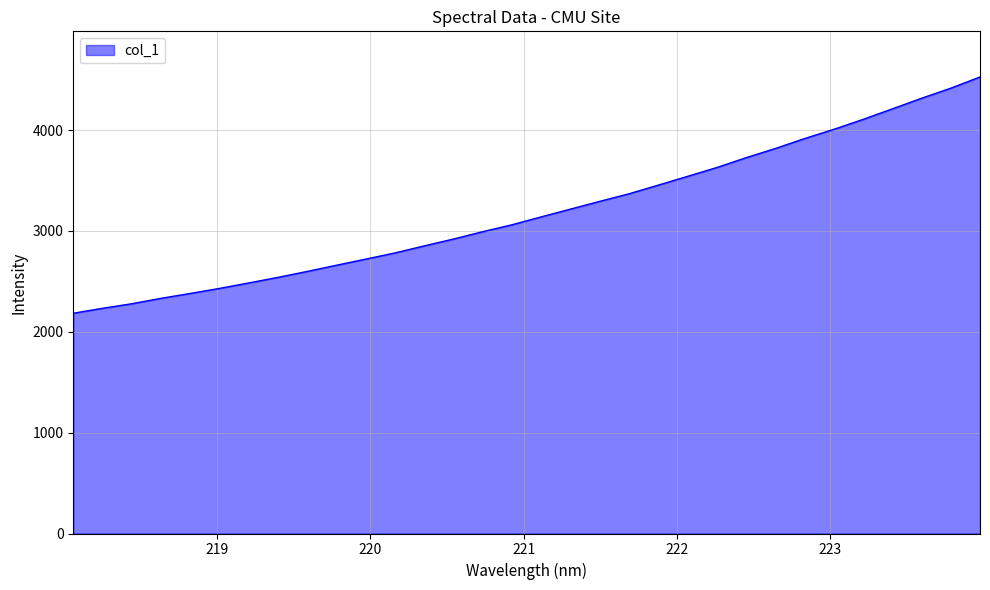

What is the difference between the maximum and minimum values?

2342.1